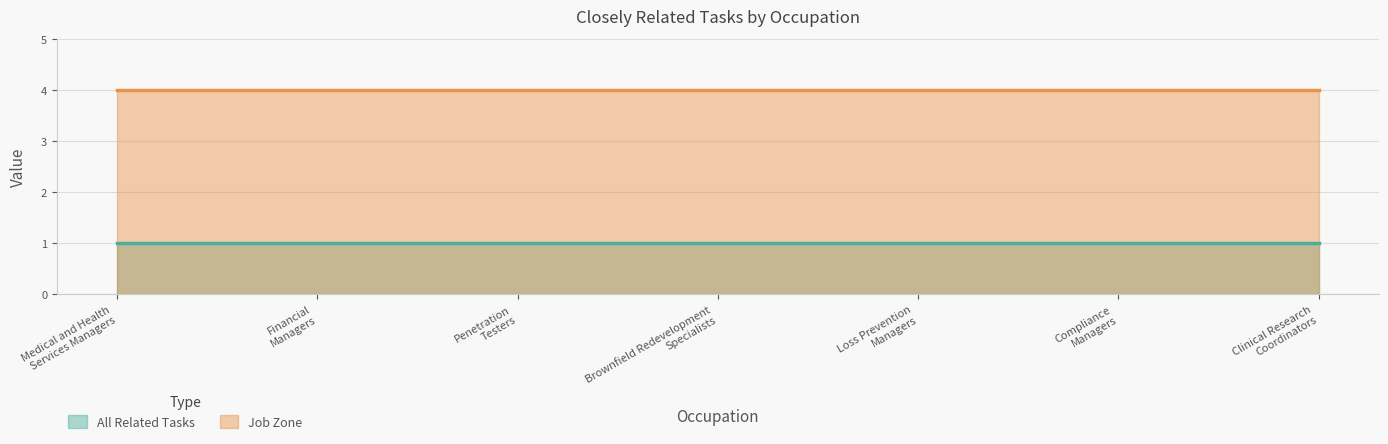

Between Brownfield Redevelopment
Specialists and Clinical Research
Coordinators, which series saw the biggest shift?

All Related Tasks